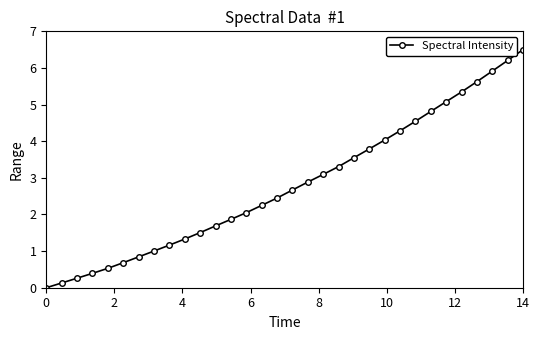

What is the value of the 10th point from the left?

1.3